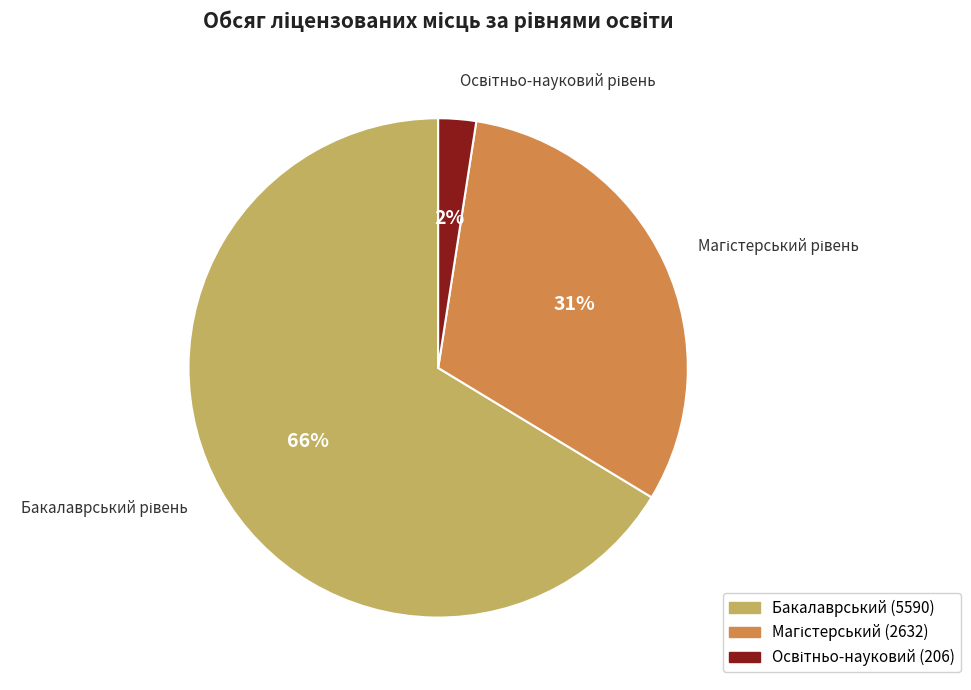

To the nearest percent, what is the average slice percentage?

33%